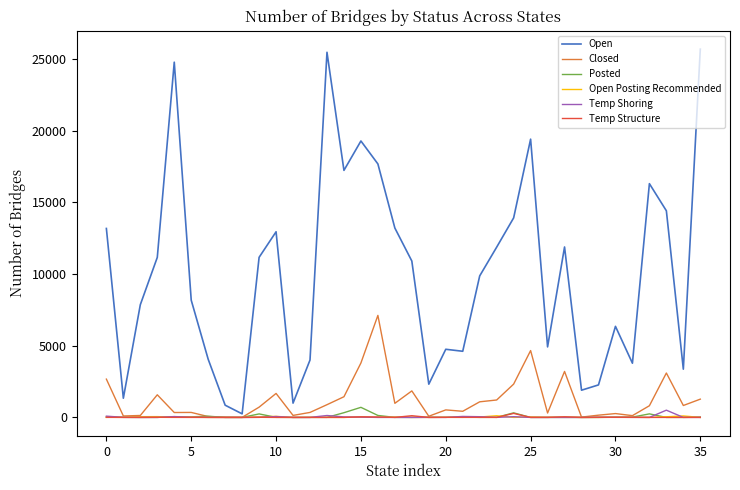

What is the maximum value for Open?

25671